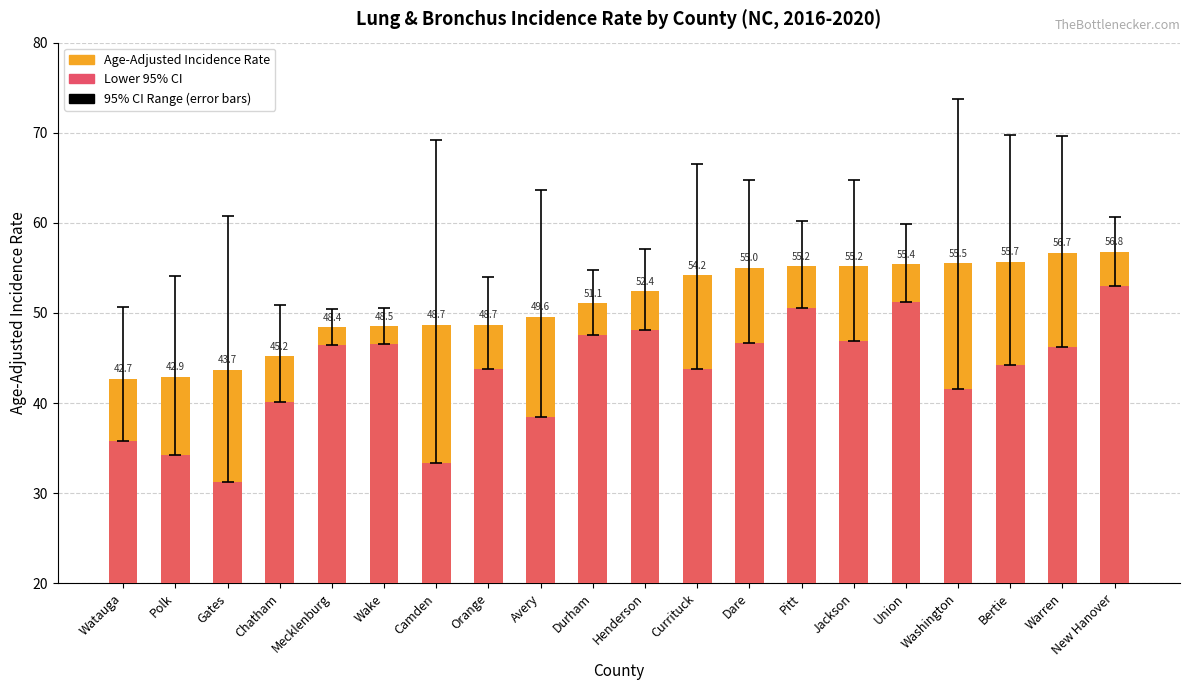

What is the spread (max minus min) of values at Durham?

3.5